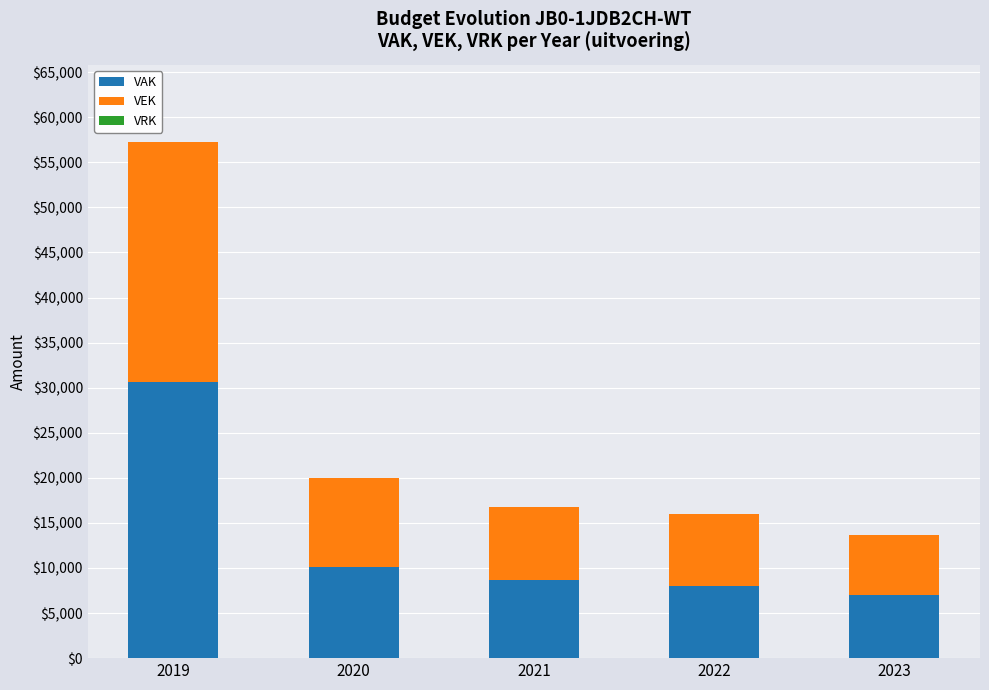

At which label is VAK closest to 18829?

2020